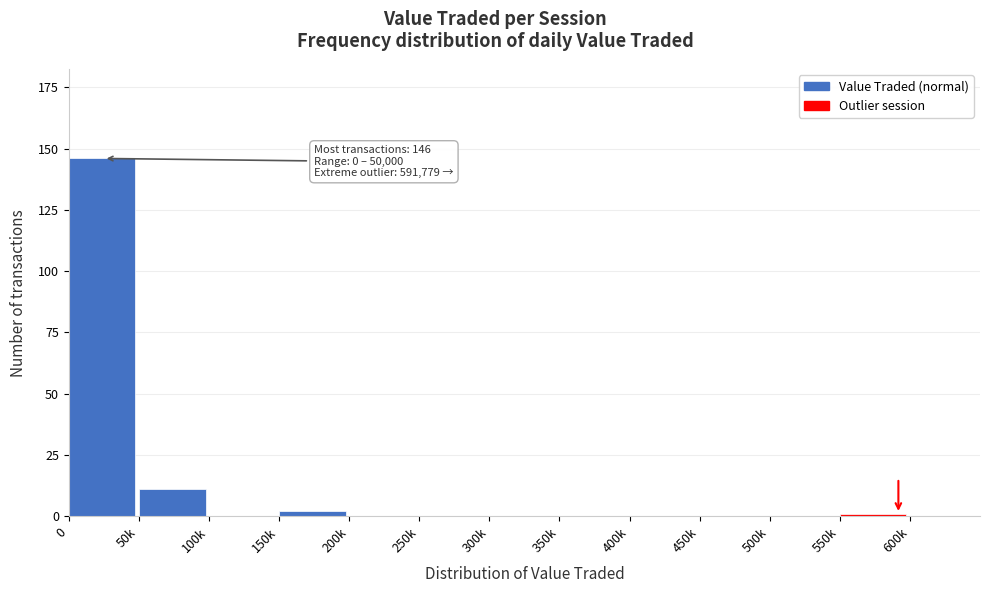

Reading left to right, what are all the values shown in this chart?

0=146	50k=11	100k=0	150k=2	200k=0	250k=0	300k=0	350k=0	400k=0	450k=0	500k=0	550k=1	600k=0